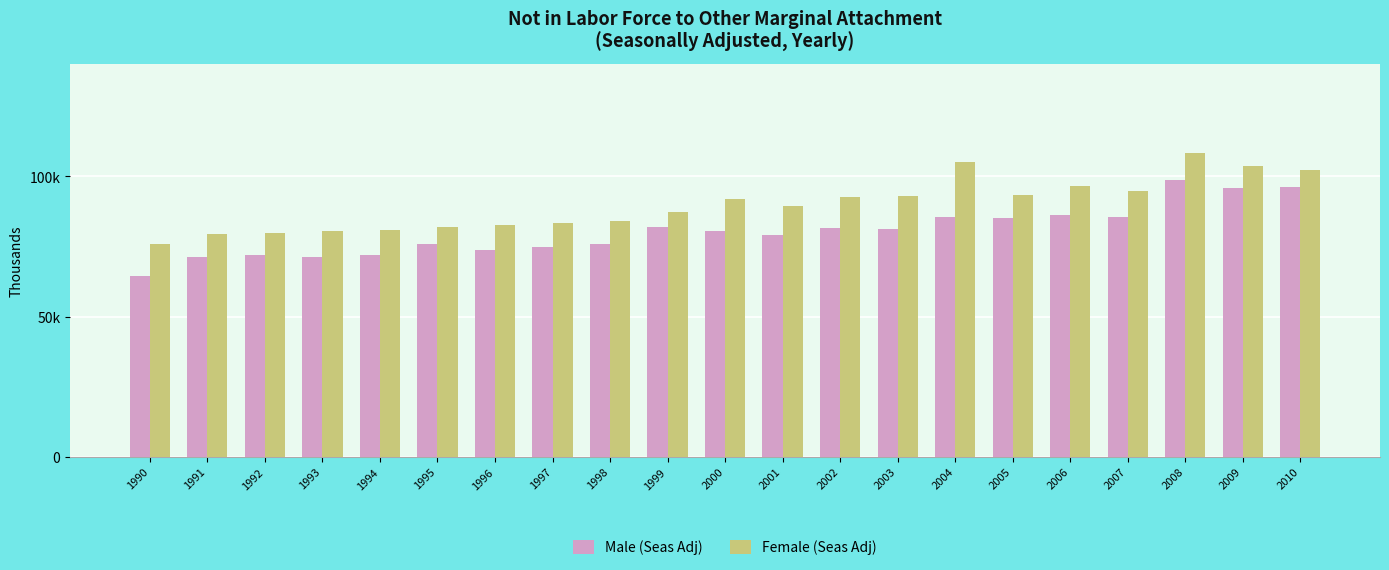

The value of Male (Seas Adj) at 1990 is 64.3. True or false?

True